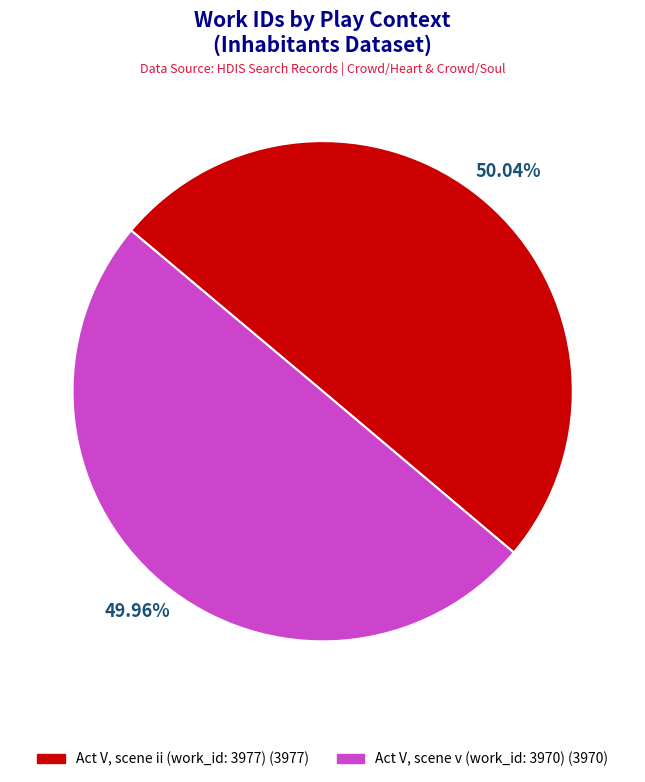

Approximately how many times larger is the value at Act V, scene ii (work_id: 3977) compared to Act V, scene v (work_id: 3970)?

1.0